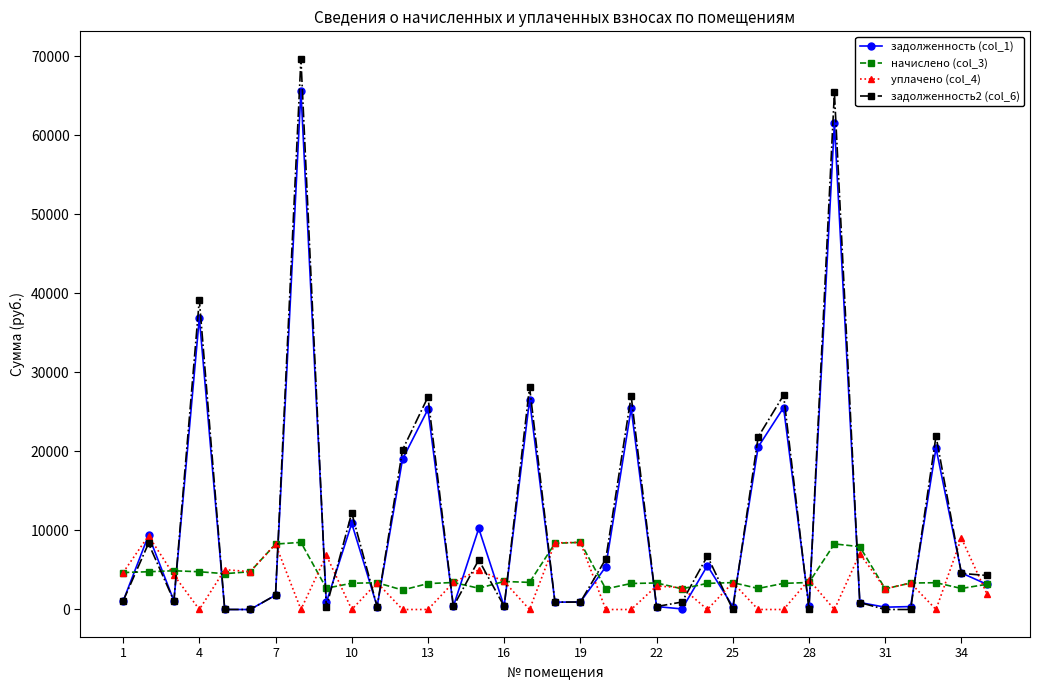

How many lines are shown in the chart?

4